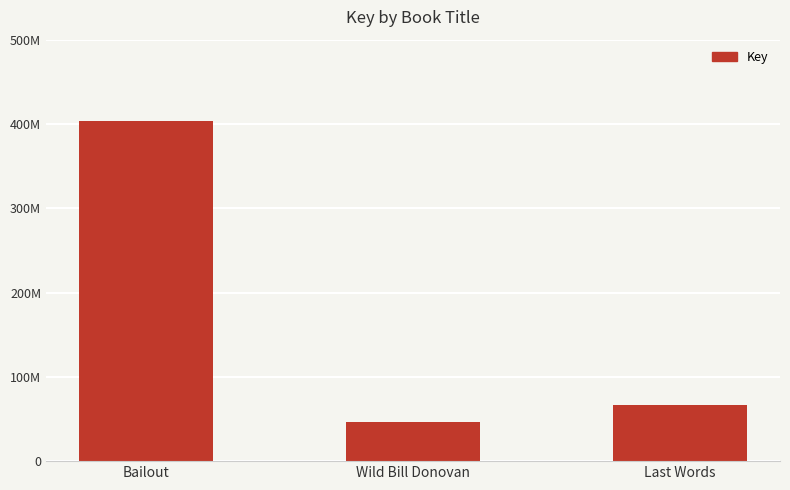

The value at Bailout is 403472801. True or false?

True